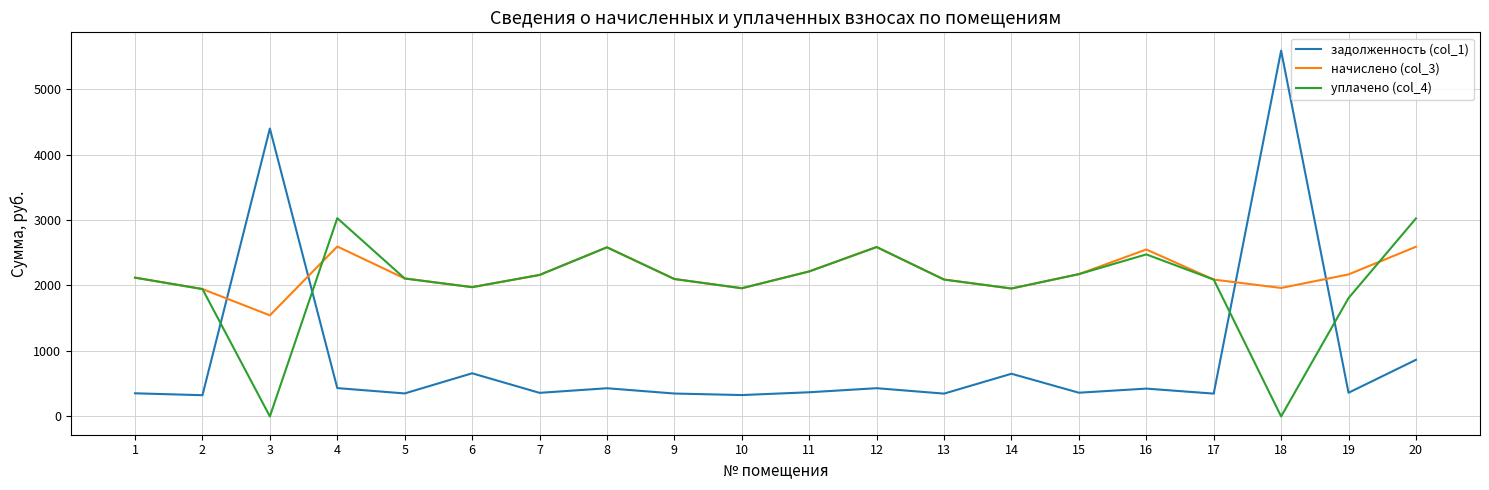

What is the spread (max minus min) of values at 18?

5587.7